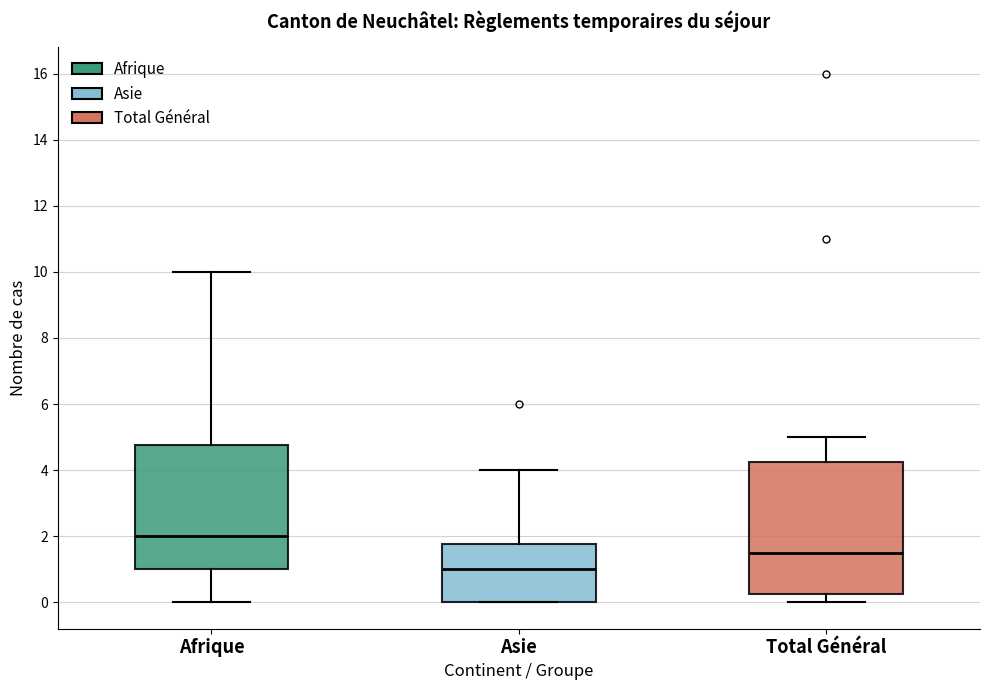

Reading left to right, transcribe this box plot: for each box, give where its median line is, the range the box spans, and where its two whiskers end, as read against the y-axis. The values are not printed on the chart, so give them approximately, as read against the axis.

Afrique: median 2.0, box 1.0 to 4.8, whiskers 0.0 to 10.0
Asie: median 1.0, box 0.0 to 1.8, whiskers 0.0 to 4.0
Total Général: median 1.6, box 0.2 to 4.2, whiskers 0.0 to 5.0